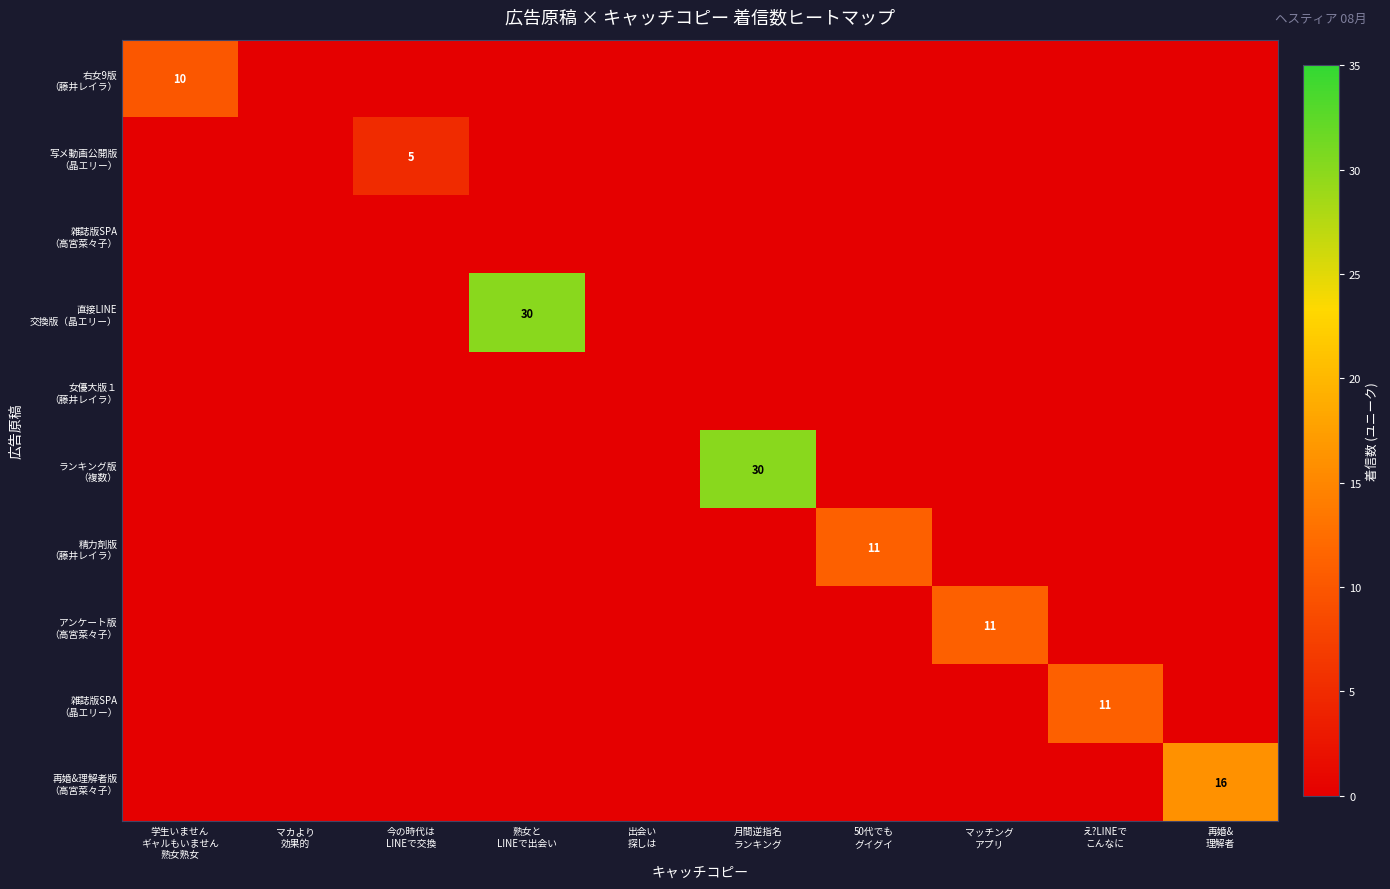

List the series in order of their peak value, lowest first.

雑誌版SPA （高宮菜々子）, 女優大版１ （藤井レイラ）, 写メ動画公開版 （晶エリー）, 右女9版 （藤井レイラ）, 精力剤版 （藤井レイラ）, アンケート版 （高宮菜々子）, 雑誌版SPA （晶エリー）, 再婚&理解者版 （高宮菜々子）, 直接LINE 交換版（晶エリー）, ランキング版 （複数）